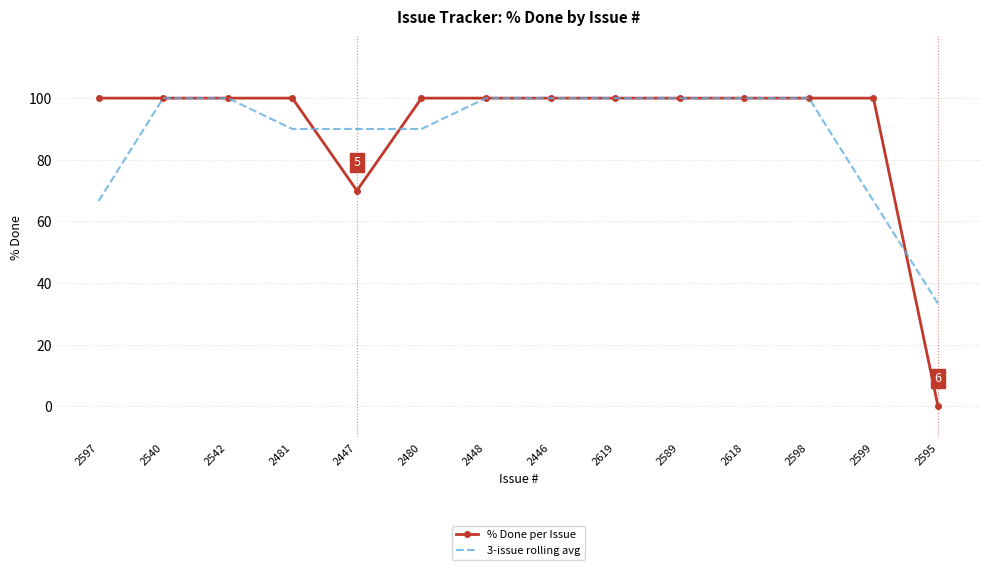

Which series has the largest total across all categories?

% Done per Issue